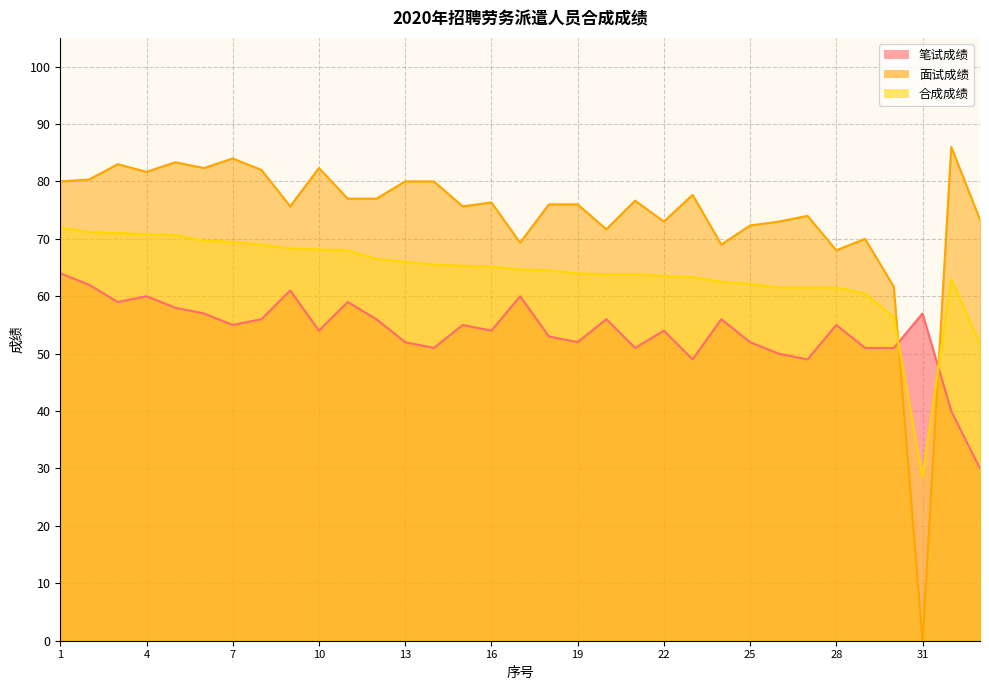

What is the difference between the maximum and second lowest values in the 面试成绩 series?

24.3